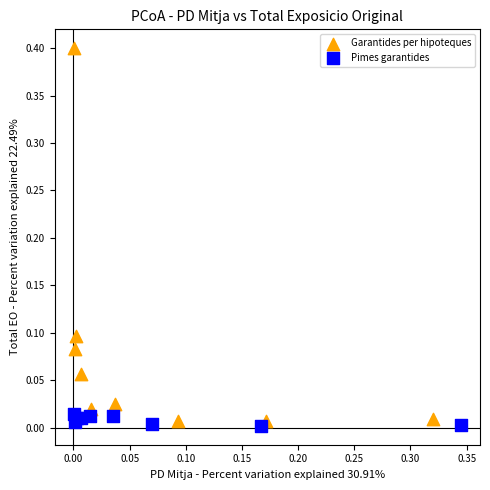

Which series has the largest Y range (max minus min)?

Garantides per hipoteques